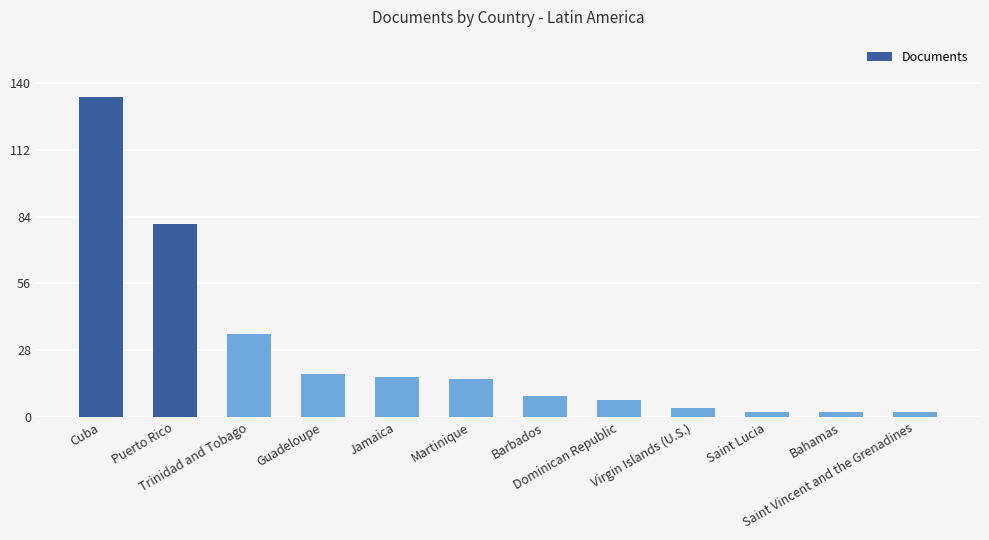

What position from the left is Martinique?

6